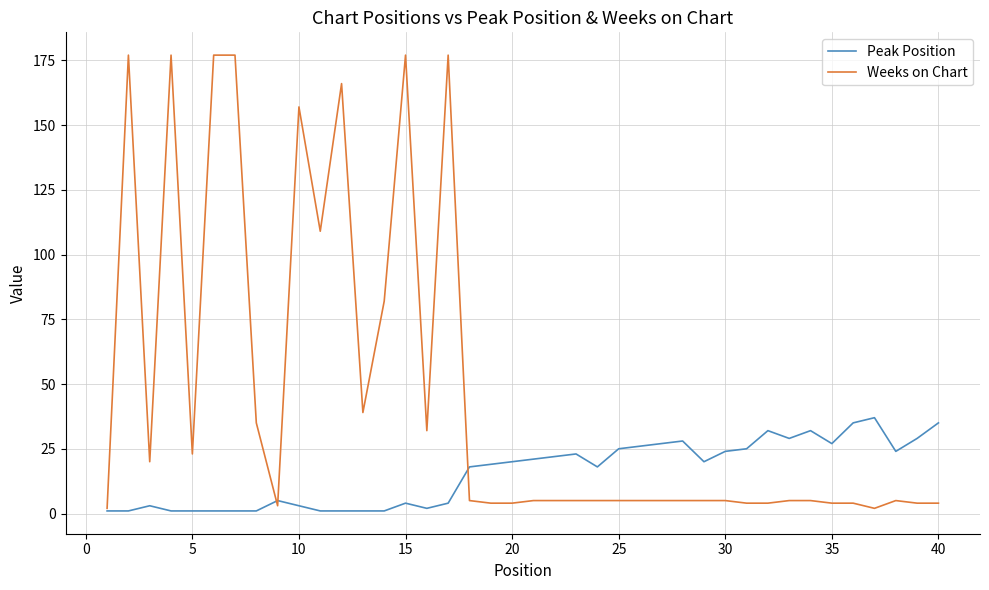

How many distinct data groups are displayed?

2